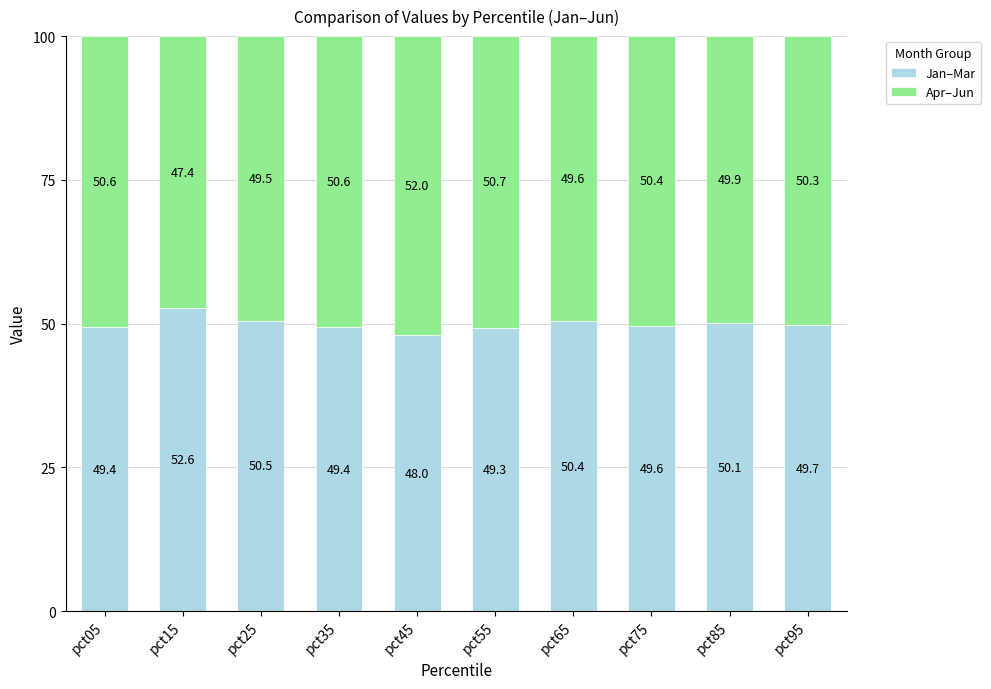

Where is Jan–Mar nearest to the value 50?

pct85